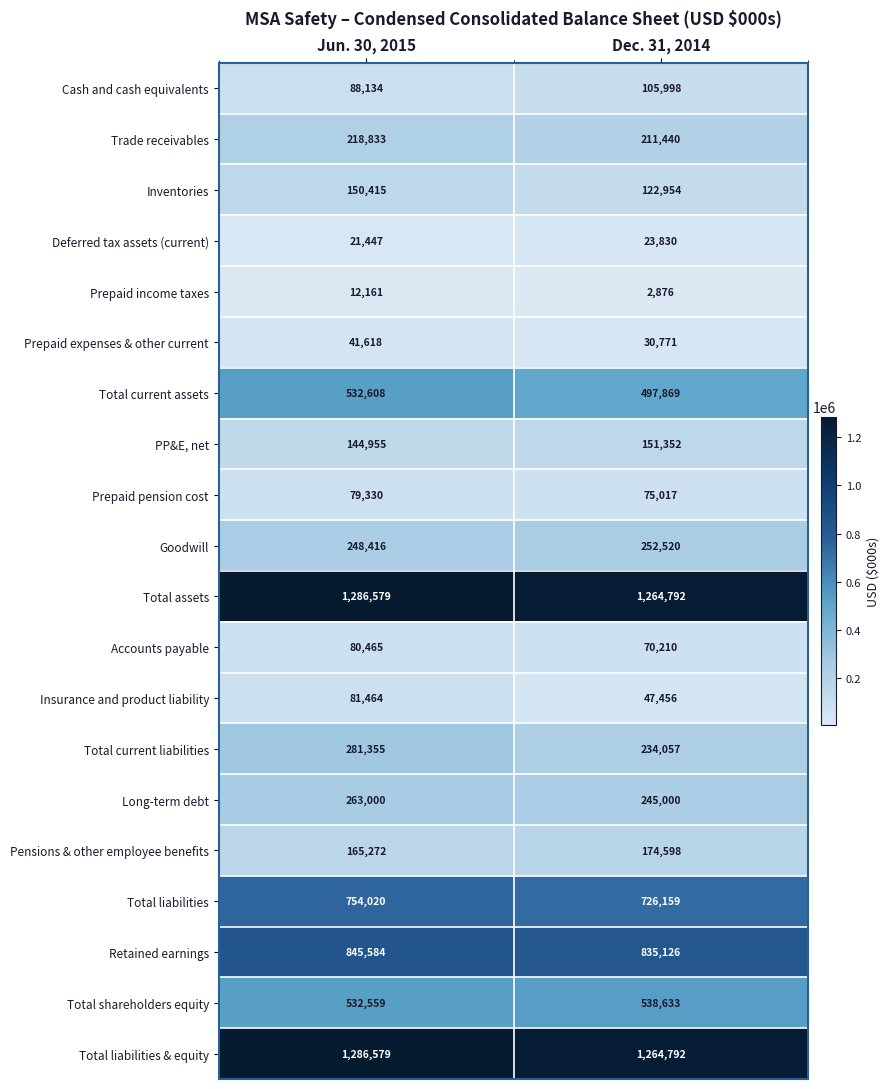

What is the smallest value displayed?

2876